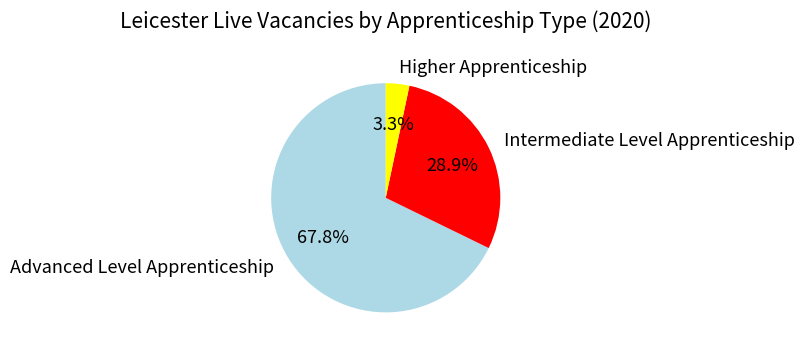

Does Advanced Level Apprenticeship account for over 50% of the chart?

Yes